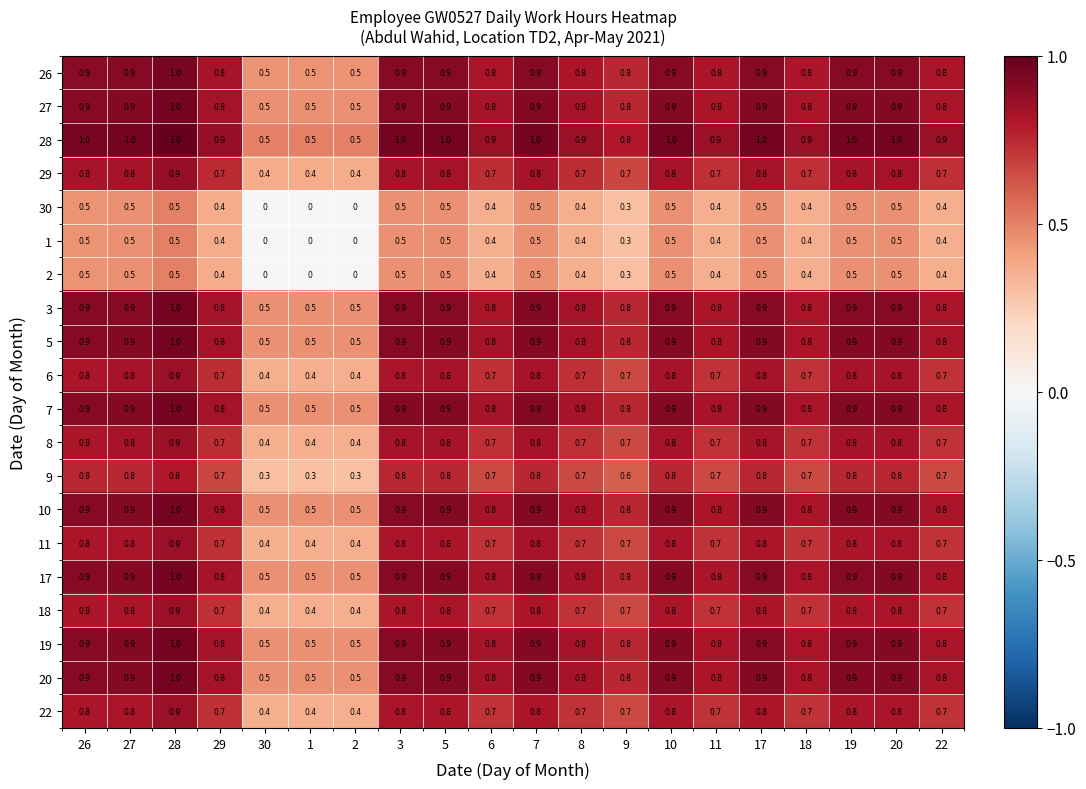

Which series has the largest total across all categories?

28